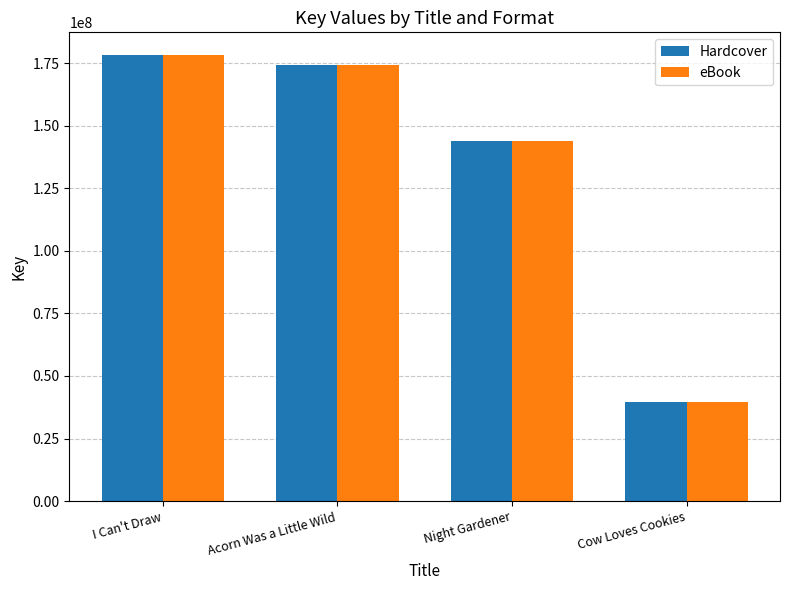

What is the label of the 4th bar from the right?

I Can't Draw